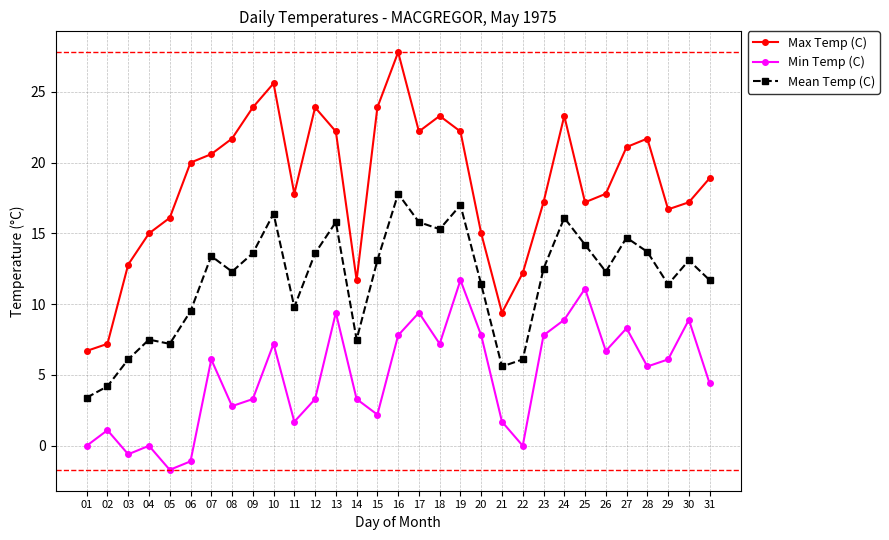

How many distinct data groups are displayed?

3